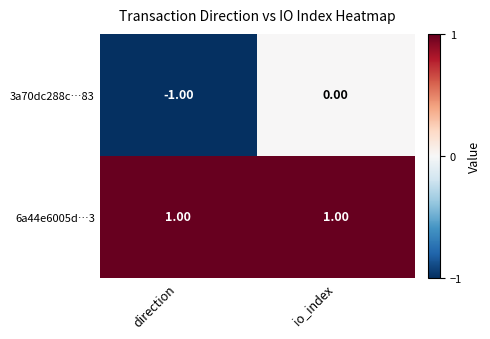

Which label corresponds to the smallest value in the chart?

direction